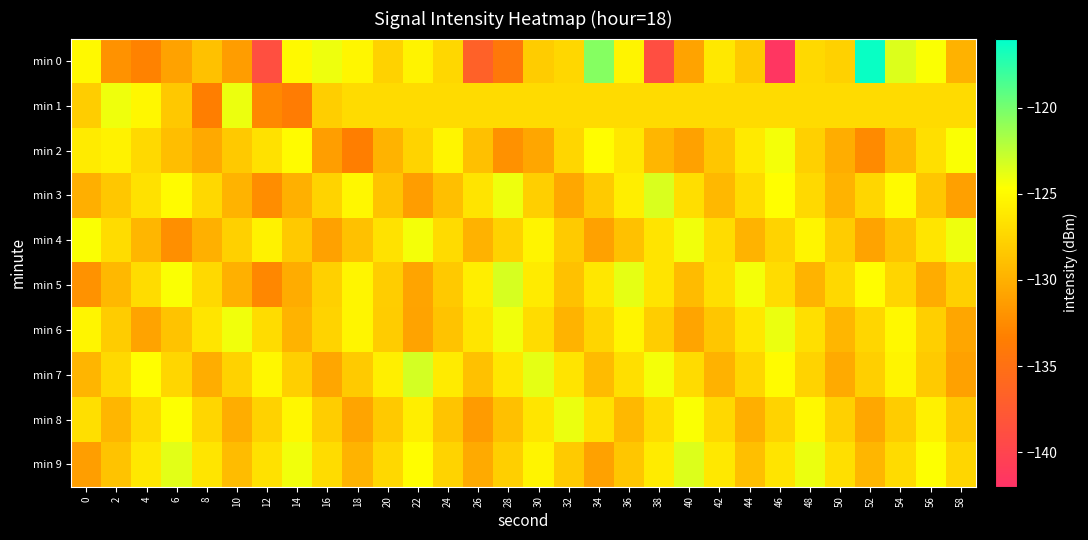

How many data points does each series have?

30